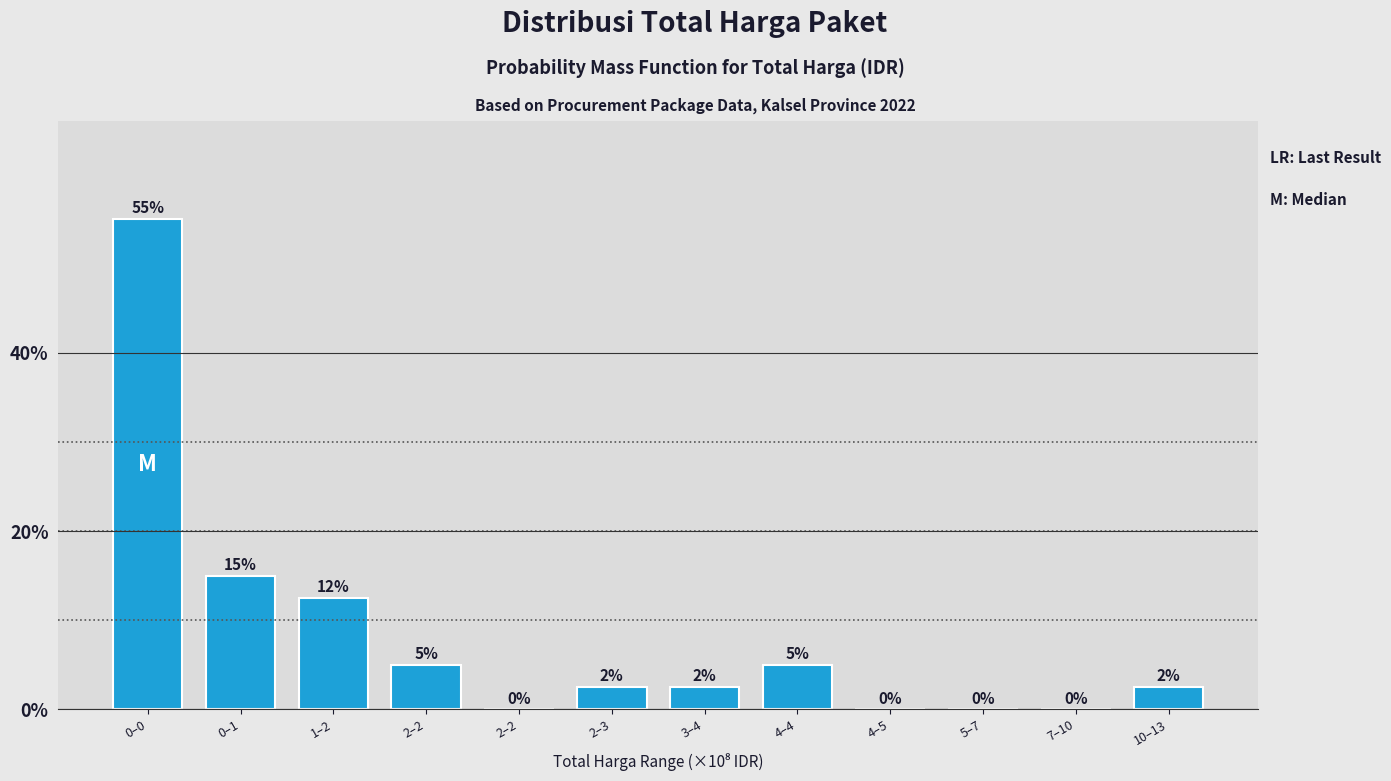

Count the number of categories in the chart.

12